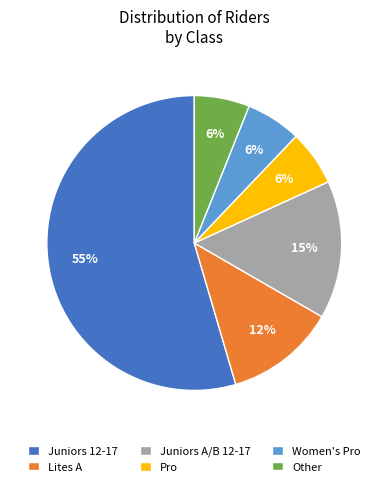

Count the number of slices in the pie.

6